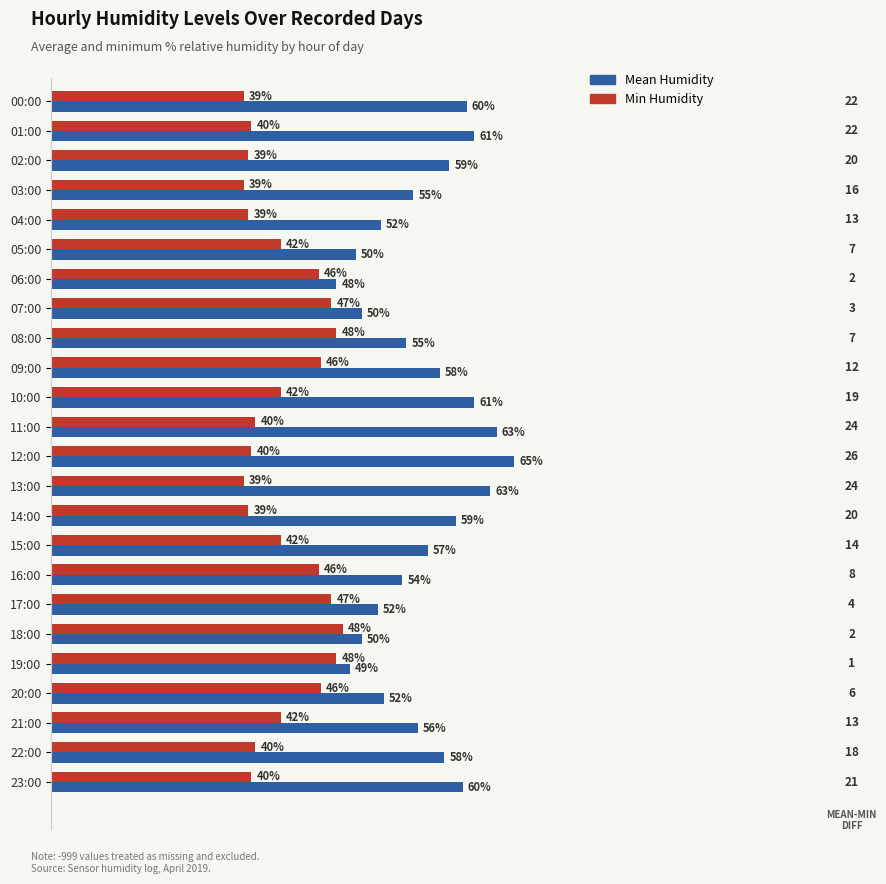

What are all the series names shown in the legend?

Mean Humidity, Min Humidity